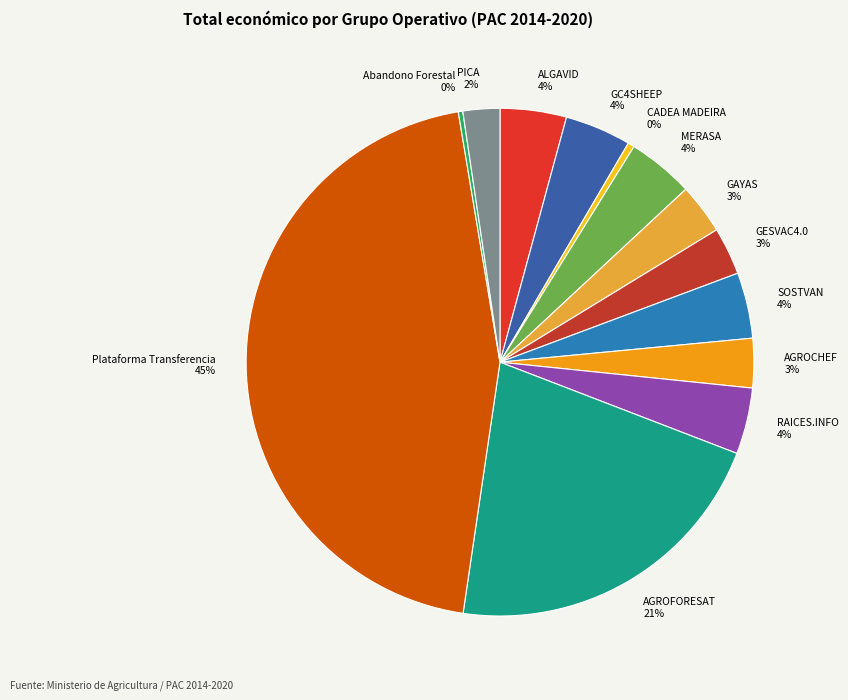

Is Abandono Forestal the majority of the pie?

No